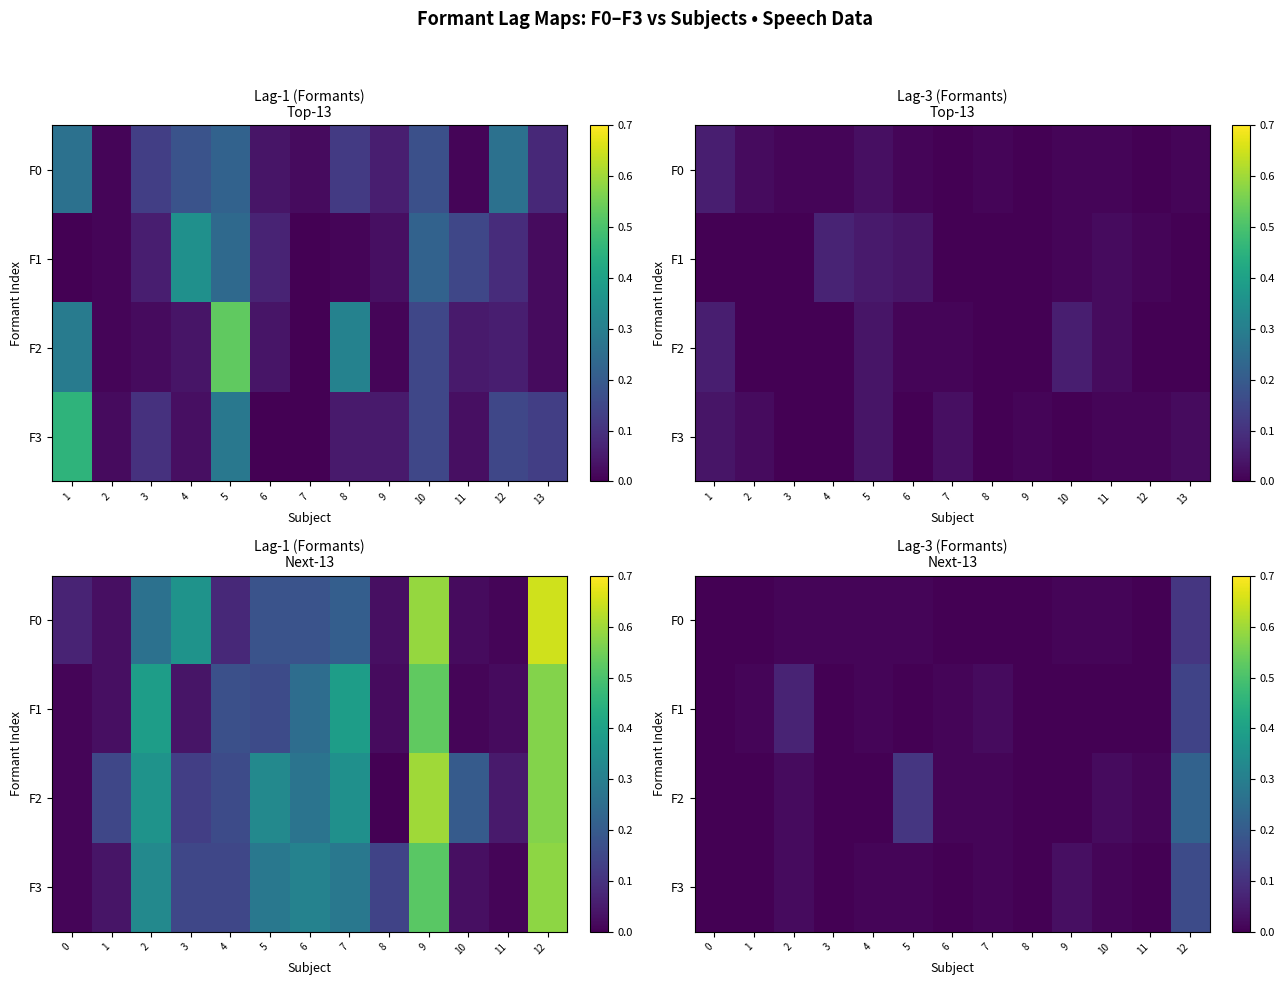

Is the value of F1 at 4 greater than the value of F2 at 5?

No